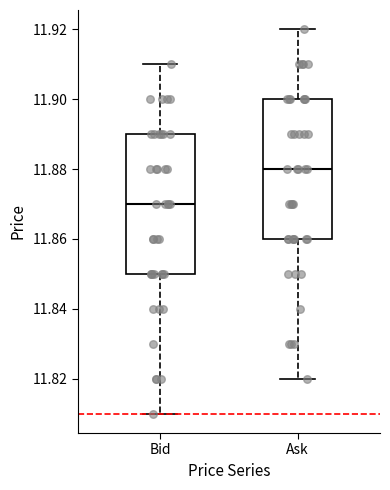

Where does the upper whisker of the box for Ask end on the y-axis? The values are not printed on the chart, so give them approximately, as read against the axis.

11.92